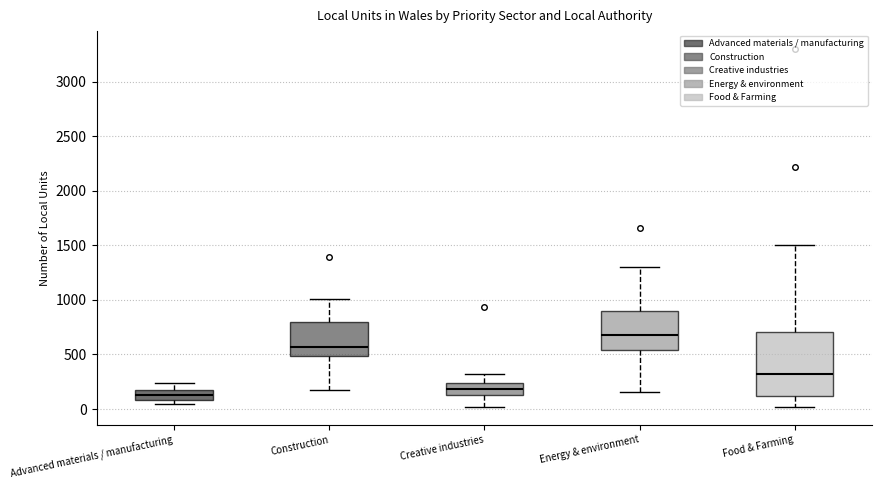

Which box is the tallest, from its lower edge to its upper edge?

Food & Farming